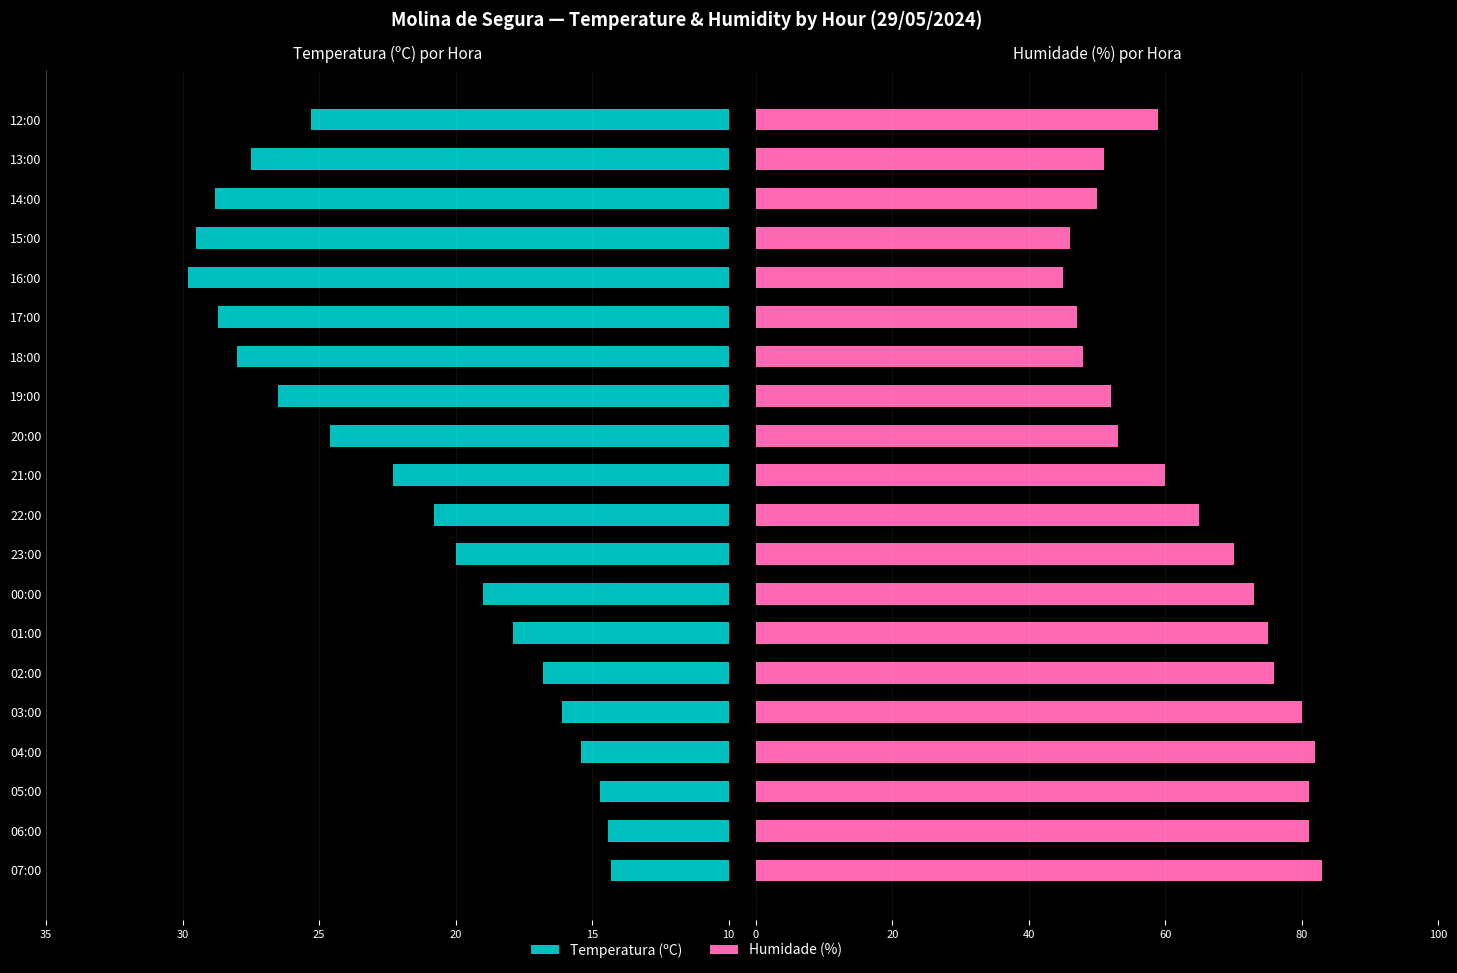

What are all the series names shown in the legend?

Temperatura (ºC), Humidade (%)